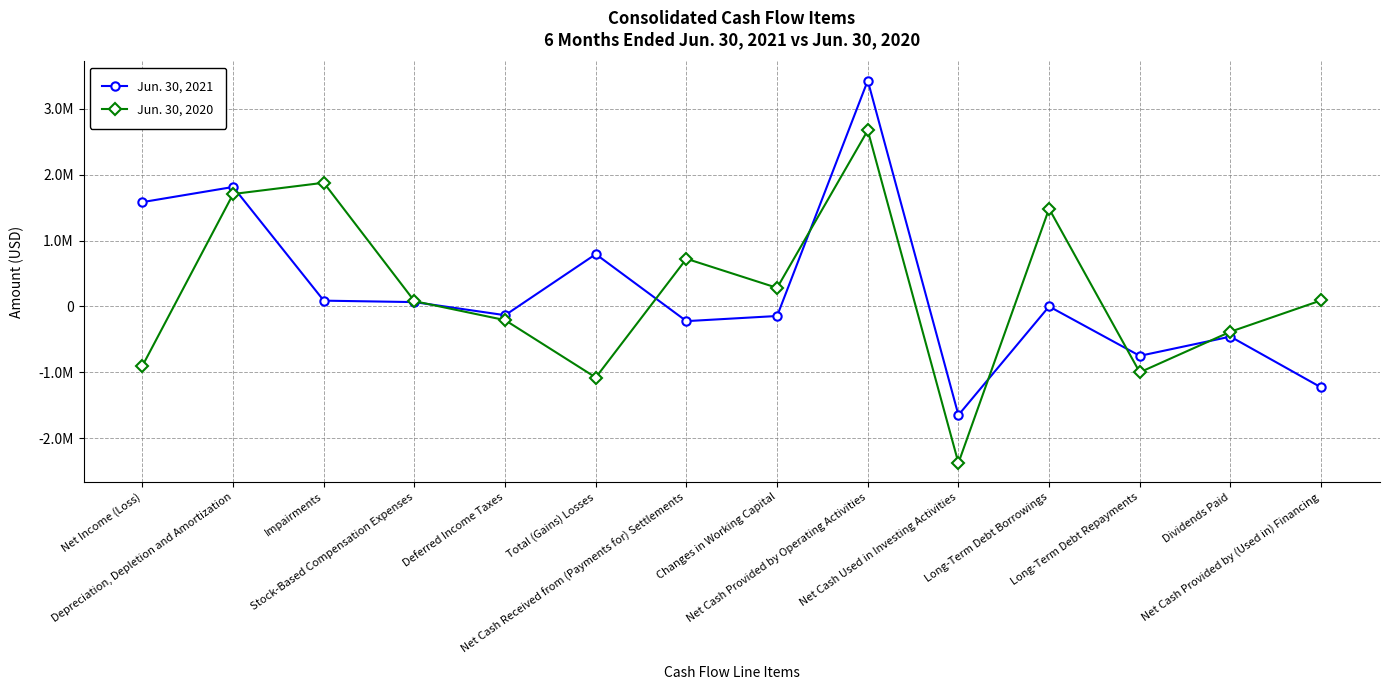

Rank the series at Net Cash Provided by Operating Activities from lowest to highest value.

Jun. 30, 2020, Jun. 30, 2021